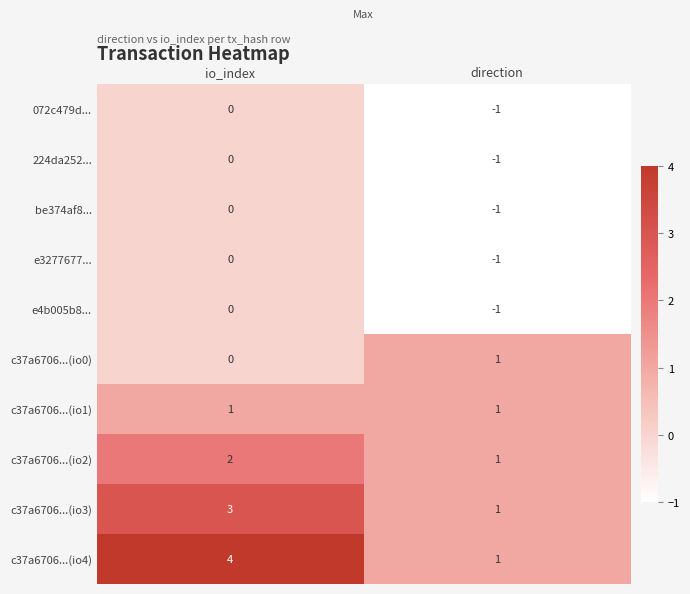

Which category has the highest value in the 224da252... series?

io_index